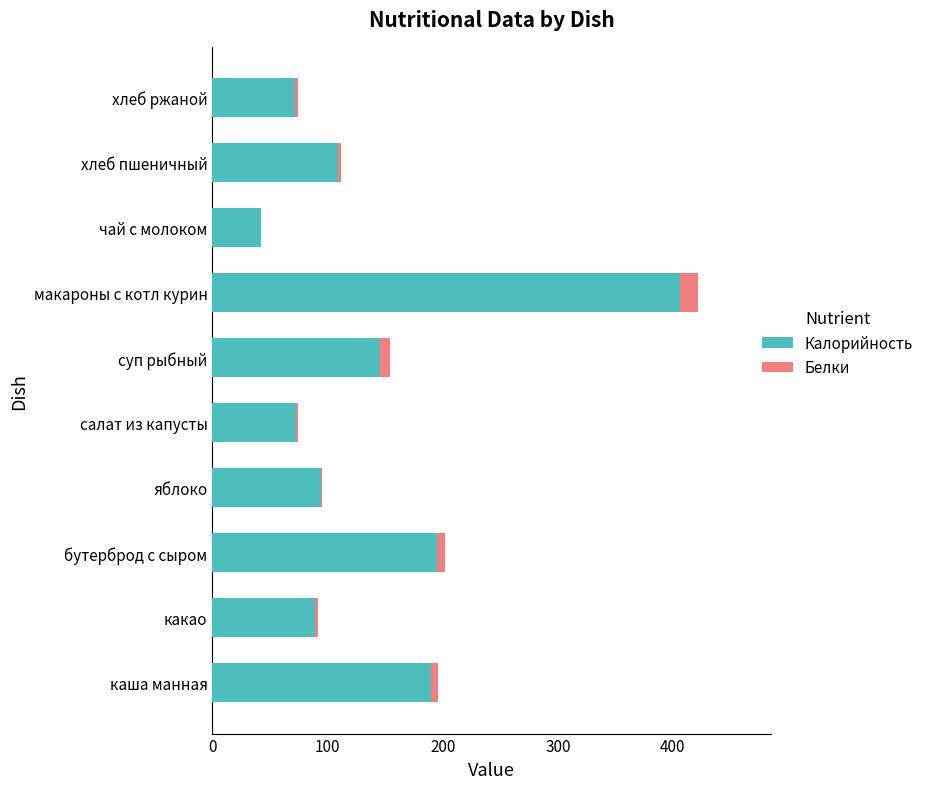

How many categories are shown in the chart?

10